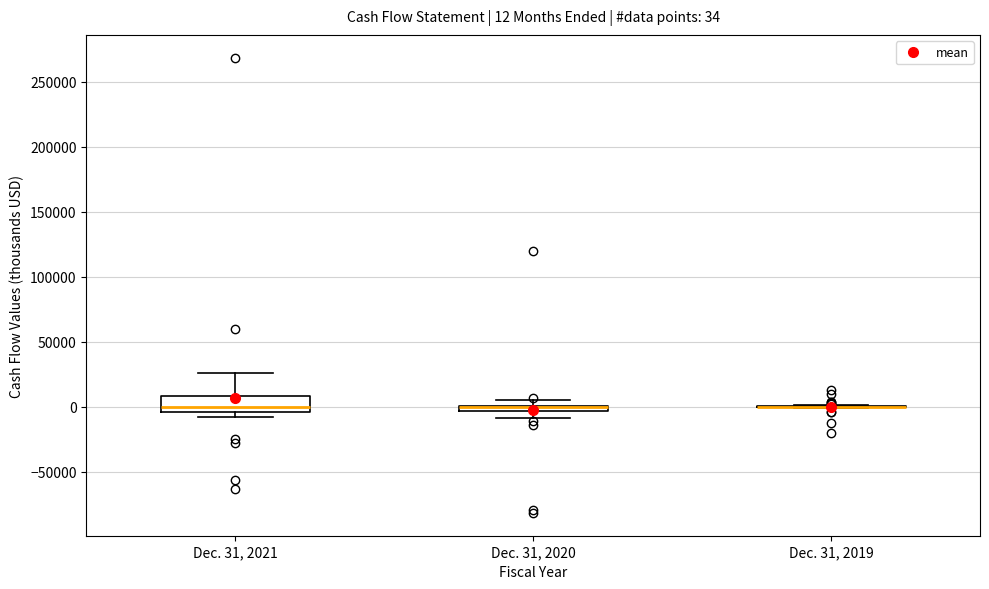

Comparing the boxes themselves (not the whiskers), which one is the tallest?

Dec. 31, 2021